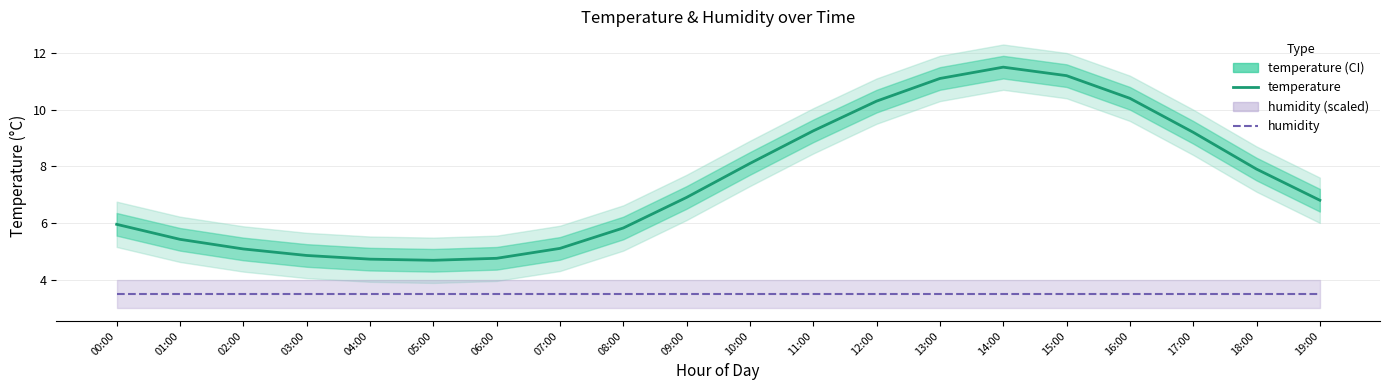

How many values are below 6?

9